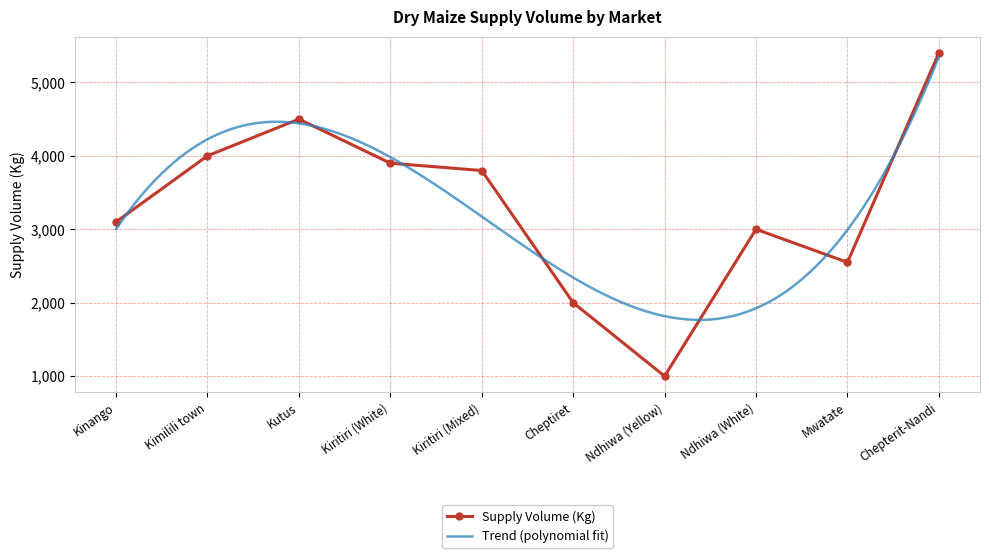

True or false: Supply Volume (Kg) has more than 1 points higher than both neighbors.

True